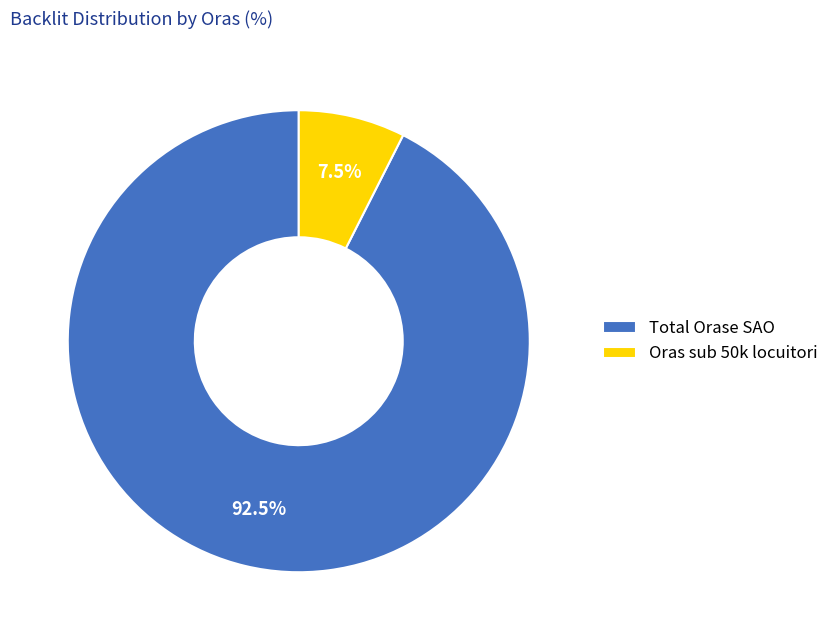

Combined, do Total Orase SAO and Oras sub 50k locuitori account for over 50%?

Yes